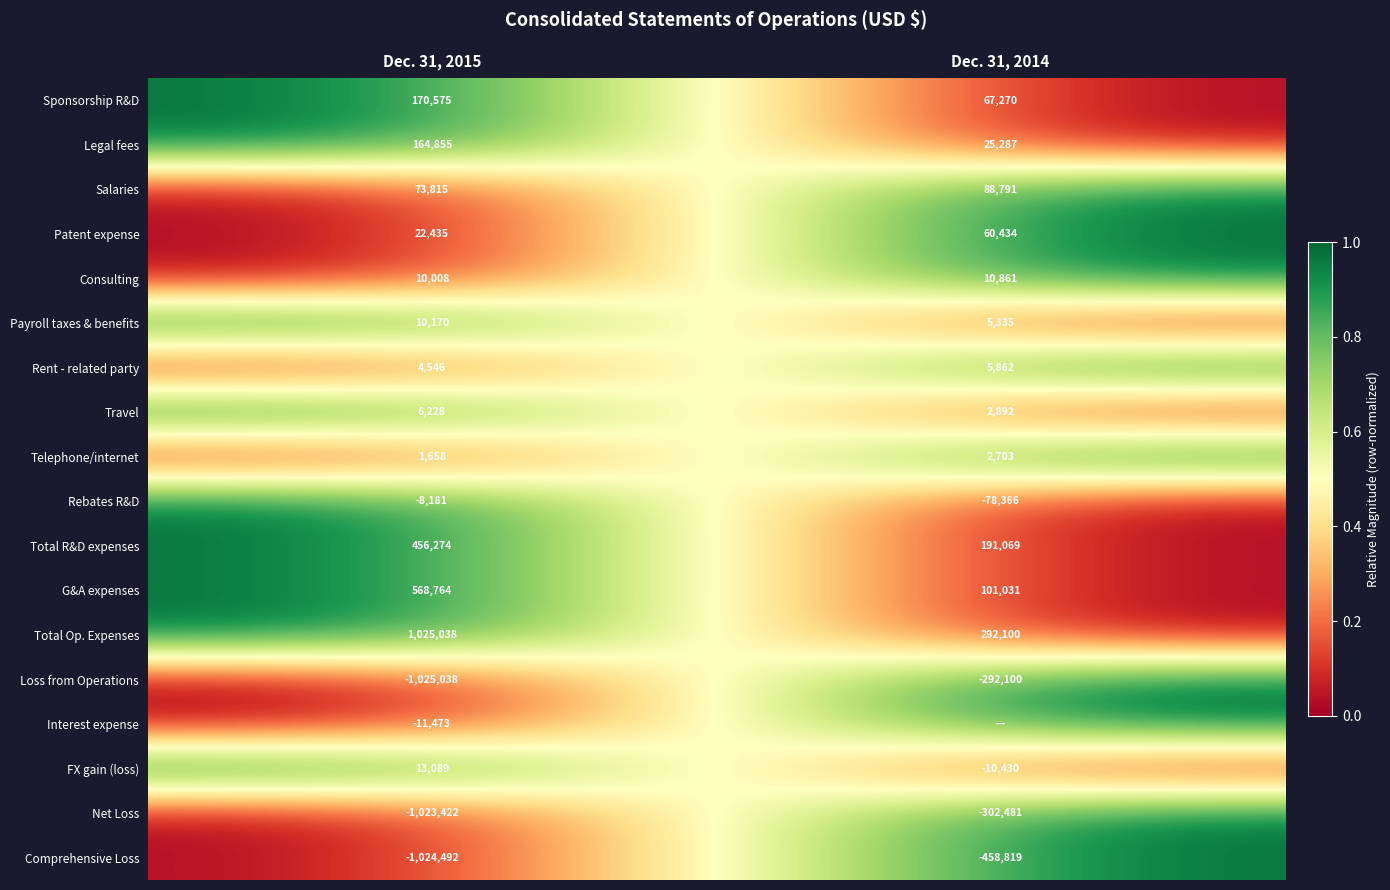

Is the value of G&A expenses at Dec. 31, 2014 greater than the value of Interest expense at Dec. 31, 2015?

Yes